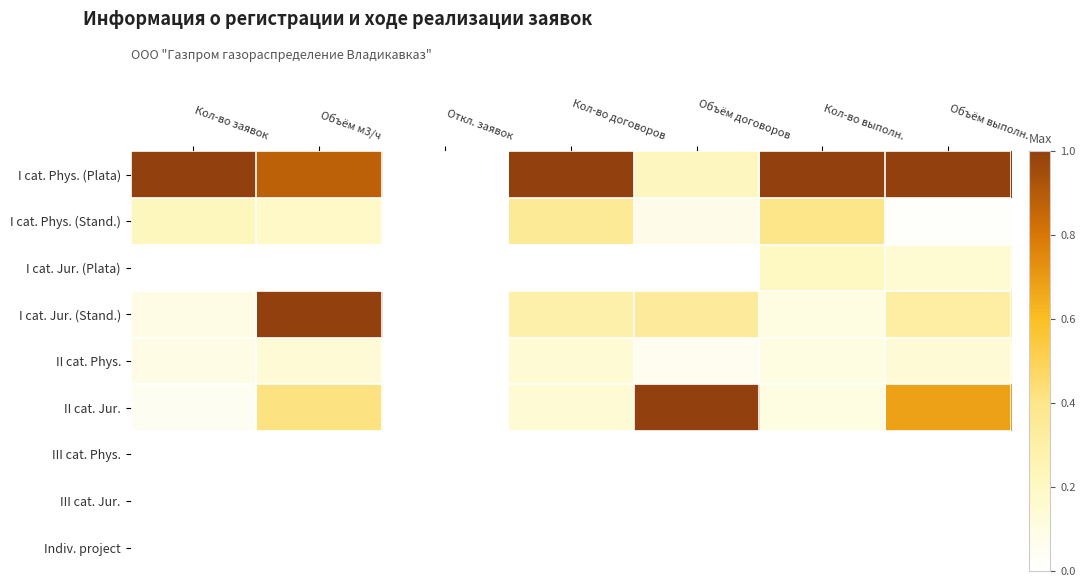

List the series in order of their peak value, highest first.

I cat. Phys. (Plata), I cat. Jur. (Stand.), II cat. Jur., I cat. Phys. (Stand.), I cat. Jur. (Plata), II cat. Phys., III cat. Phys., III cat. Jur., Indiv. project